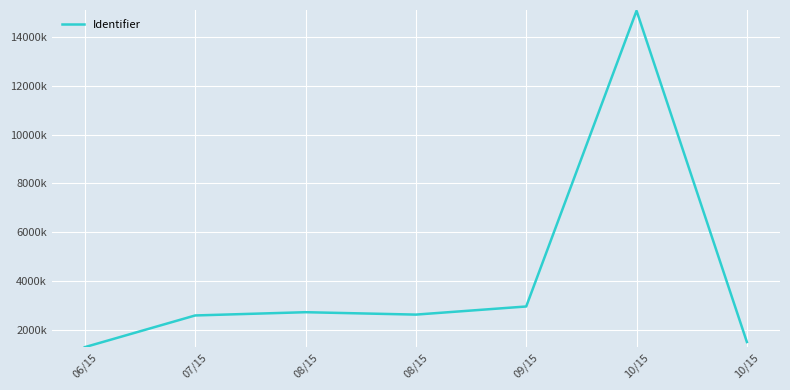

What is the value of the 3rd point from the left?

2727415